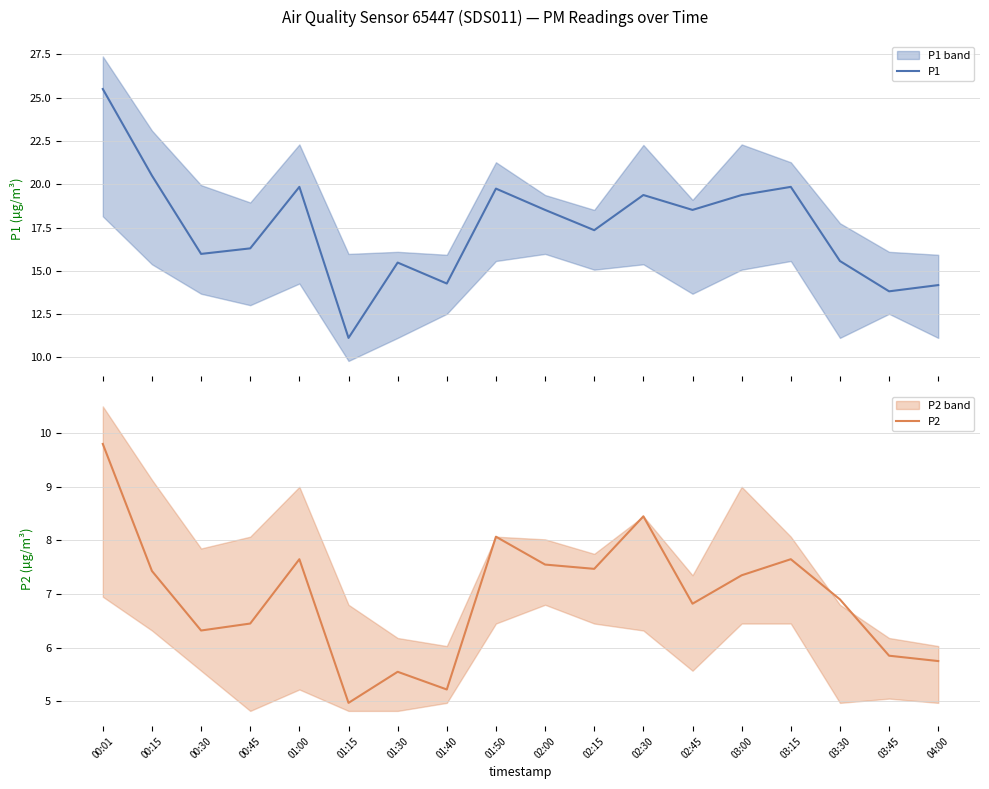

Is this an area chart (filled region under the line)?

No